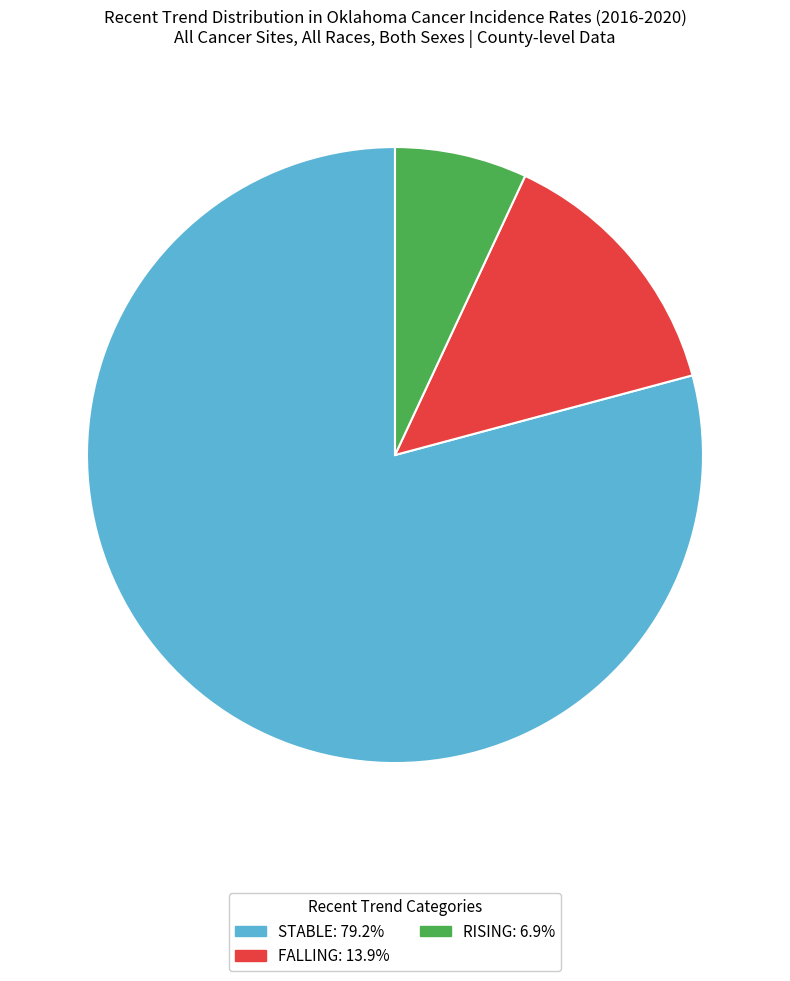

Is there any slice that represents more than half of the pie?

Yes